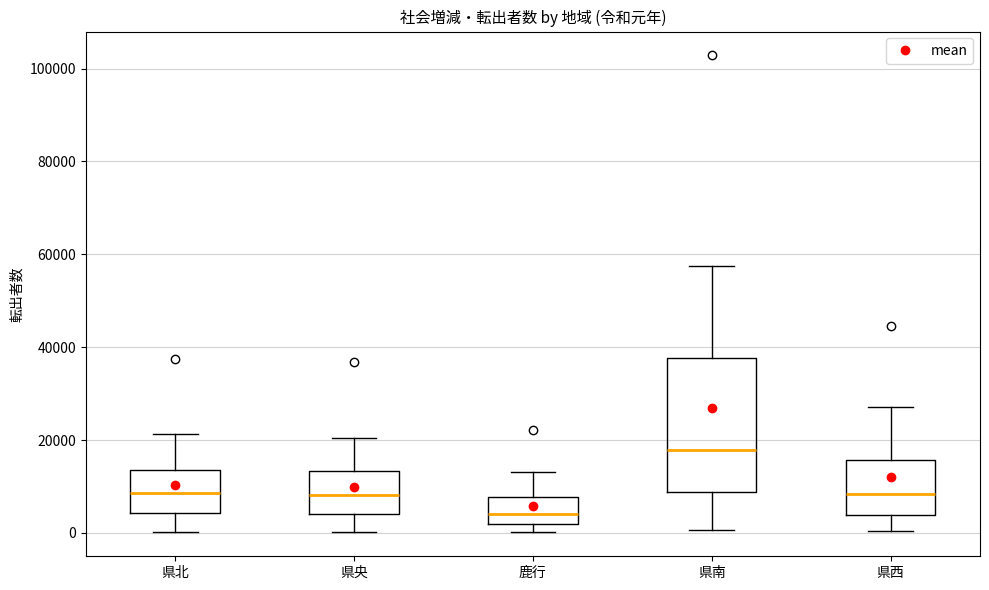

Reading left to right, read every box against the y-axis: the position of its median line, the range the box covers, and the ends of its whiskers. The values are not printed on the chart, so give them approximately, as read against the axis.

県北: median 8000, box 4000 to 14000, whiskers 0 to 22000
県央: median 8000, box 4000 to 14000, whiskers 0 to 20000
鹿行: median 4000, box 2000 to 8000, whiskers 0 to 14000
県南: median 18000, box 8000 to 38000, whiskers 0 to 58000
県西: median 8000, box 4000 to 16000, whiskers 0 to 28000